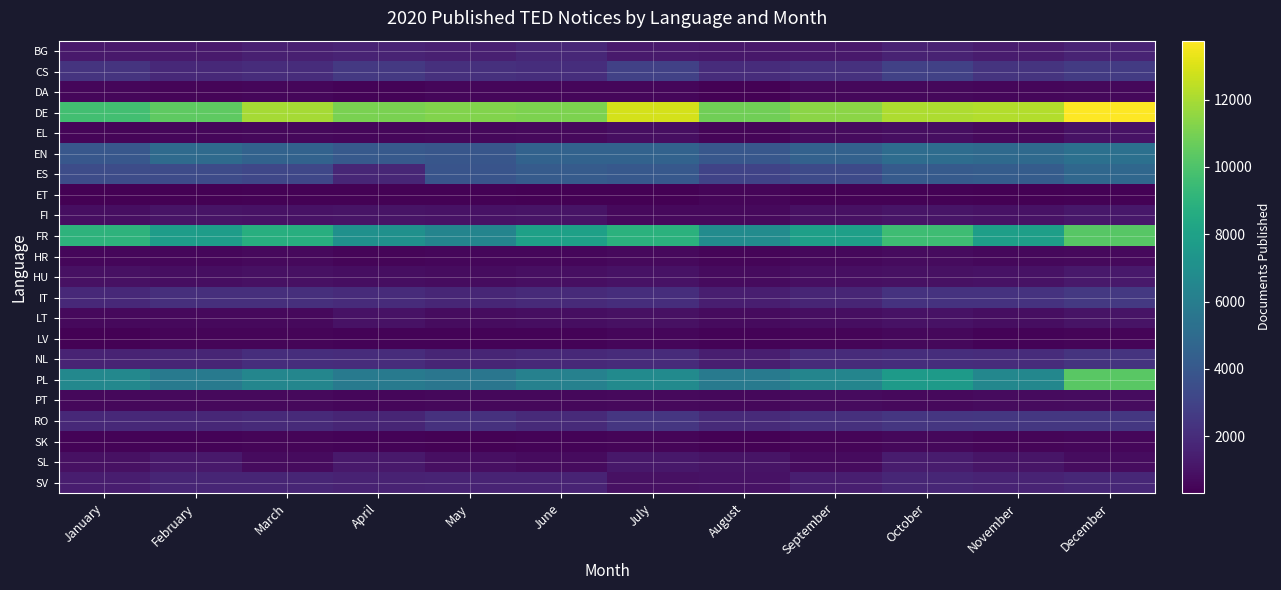

Reading left to right, extract all data points from this chart.

BG: January=1257	February=1285	March=1525	April=1680	May=1479	June=1830	July=1292	August=1200	September=1246	October=1579	November=1325	December=1635
CS: January=2316	February=1875	March=2023	April=2559	May=2205	June=2071	July=2906	August=2008	September=2225	October=2936	November=2322	December=2669
DA: January=566	February=484	March=581	April=441	May=572	June=556	July=529	August=384	September=596	October=589	November=568	December=632
DE: January=9704	February=10408	March=11931	April=11021	May=11214	June=11094	July=12867	August=10824	September=11427	October=12097	November=12187	December=13748
EL: January=505	February=540	March=630	April=553	May=586	June=653	July=804	August=502	September=731	October=793	November=650	December=971
EN: January=3960	February=4976	March=4556	April=4085	May=3920	June=4542	July=4519	August=3990	September=4513	October=5088	November=4908	December=5253
ES: January=3416	February=3399	March=3155	April=1756	May=3810	June=4172	July=4041	August=3008	September=3319	October=4126	November=4233	December=4799
ET: January=324	February=319	March=403	April=406	May=388	June=337	July=360	August=481	September=376	October=389	November=368	December=377
FI: January=835	February=1008	March=955	April=1038	May=980	June=1031	July=642	August=657	September=929	October=1082	November=961	December=1162
FR: January=8980	February=7765	March=8764	April=7074	May=6365	June=7974	July=8877	August=6817	September=7887	October=9583	November=7859	December=10277
HR: January=563	February=549	March=647	April=491	May=537	June=569	July=663	August=508	September=621	October=691	November=623	December=665
HU: January=936	February=810	March=912	April=840	May=761	June=845	July=955	August=731	September=844	October=939	November=986	December=1211
IT: January=1850	February=2128	March=2126	April=1981	May=1785	June=1926	July=2077	August=1433	September=1715	October=2289	November=2308	December=2554
LT: January=680	February=644	March=664	April=954	May=769	June=803	July=900	August=731	September=827	October=978	November=842	December=1028
LV: January=411	February=505	March=503	April=450	May=468	June=456	July=557	August=431	September=479	October=587	November=458	December=502
NL: January=1673	February=1715	March=2058	April=2022	May=1694	June=1850	July=1988	August=1424	September=1967	October=2095	November=2042	December=2322
PL: January=6596	February=5874	March=6460	April=5859	May=5582	June=6212	July=6736	August=5843	September=6426	October=7643	November=6529	December=10292
PT: January=587	February=647	March=648	April=577	May=584	June=621	July=646	August=583	September=705	October=679	November=737	December=748
RO: January=1842	February=1825	March=1910	April=1695	May=2210	June=1924	July=2422	August=1931	September=2174	October=2464	November=2519	December=2522
SK: January=463	February=443	March=516	April=434	May=378	June=458	July=498	August=416	September=497	October=590	November=481	December=558
SL: January=919	February=1248	March=687	April=1222	May=849	June=729	July=1162	August=1002	September=709	October=1319	November=1069	December=771
SV: January=1401	February=1693	March=1702	April=1603	May=1660	June=1663	July=938	August=980	September=1434	October=1765	November=1676	December=1812